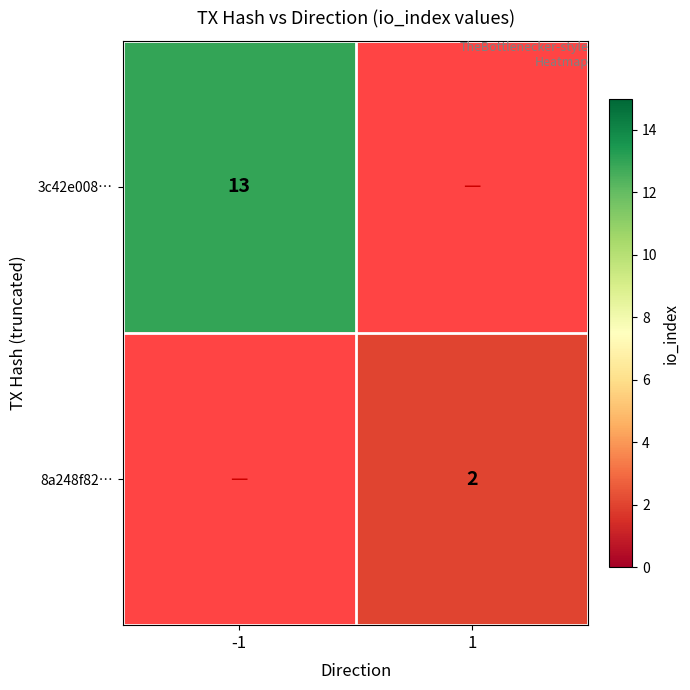

Is it true that 8a248f82… equals 1 at 1?

False